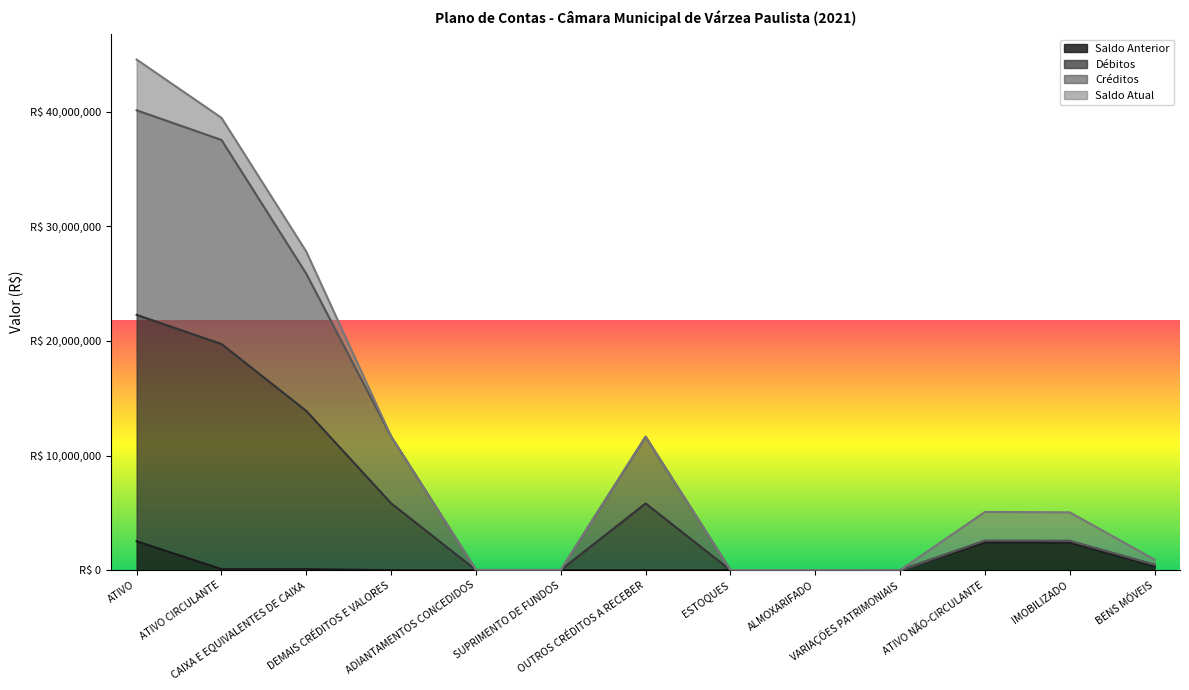

Between ADIANTAMENTOS CONCEDIDOS and VARIAÇÕES PATRIMONIAIS, which series saw the biggest shift?

Débitos